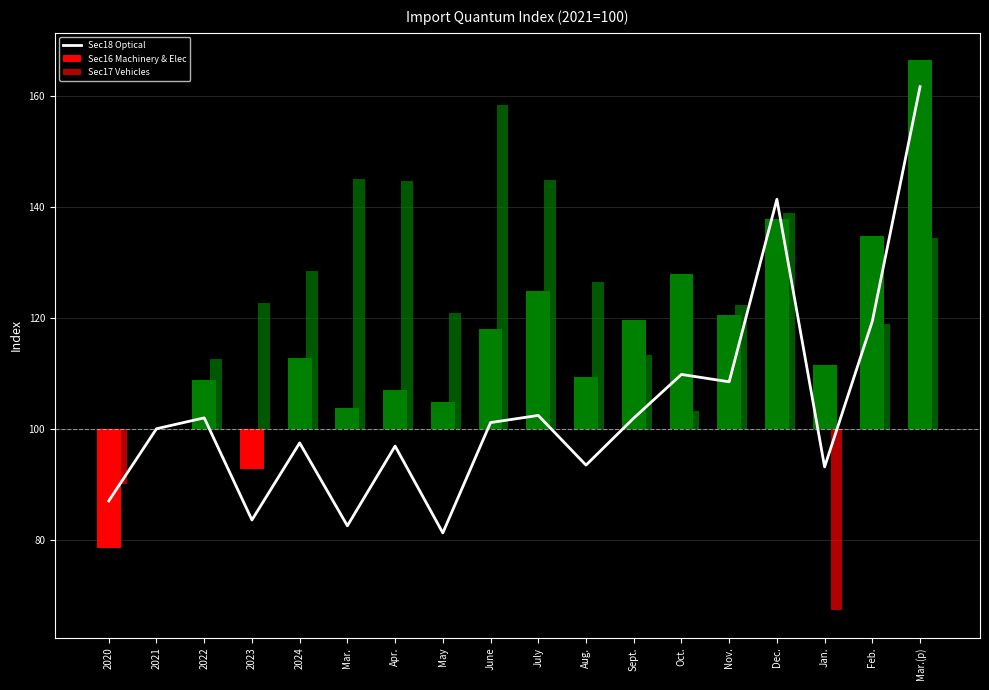

At which label does Sec16 Machinery & Elec first exceed 12?

2024